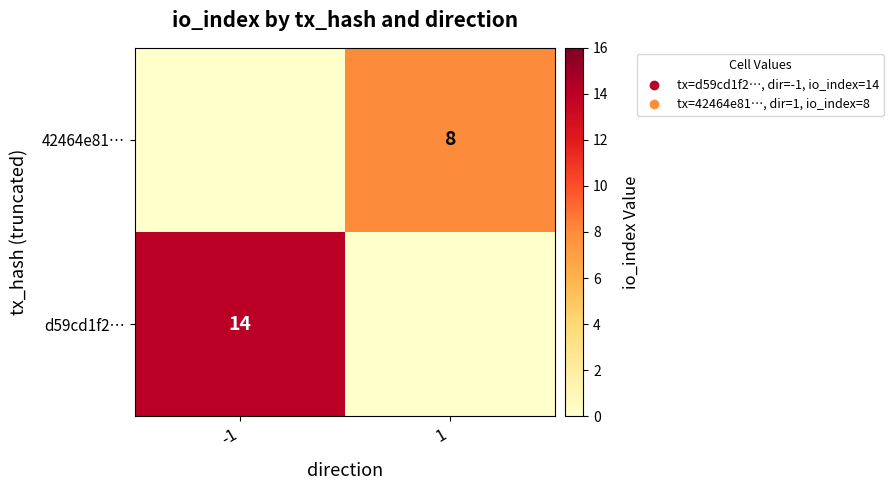

Is it true that d59cd1f2… equals 8 at -1?

False